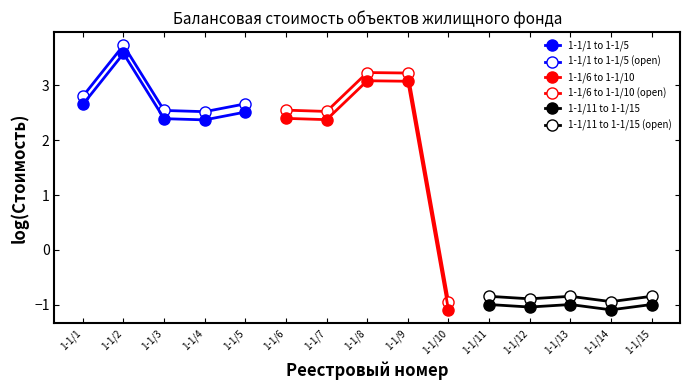

Is it true that 1-1/1 to 1-1/5 (open) equals 2.8 at 1-1/1?

True